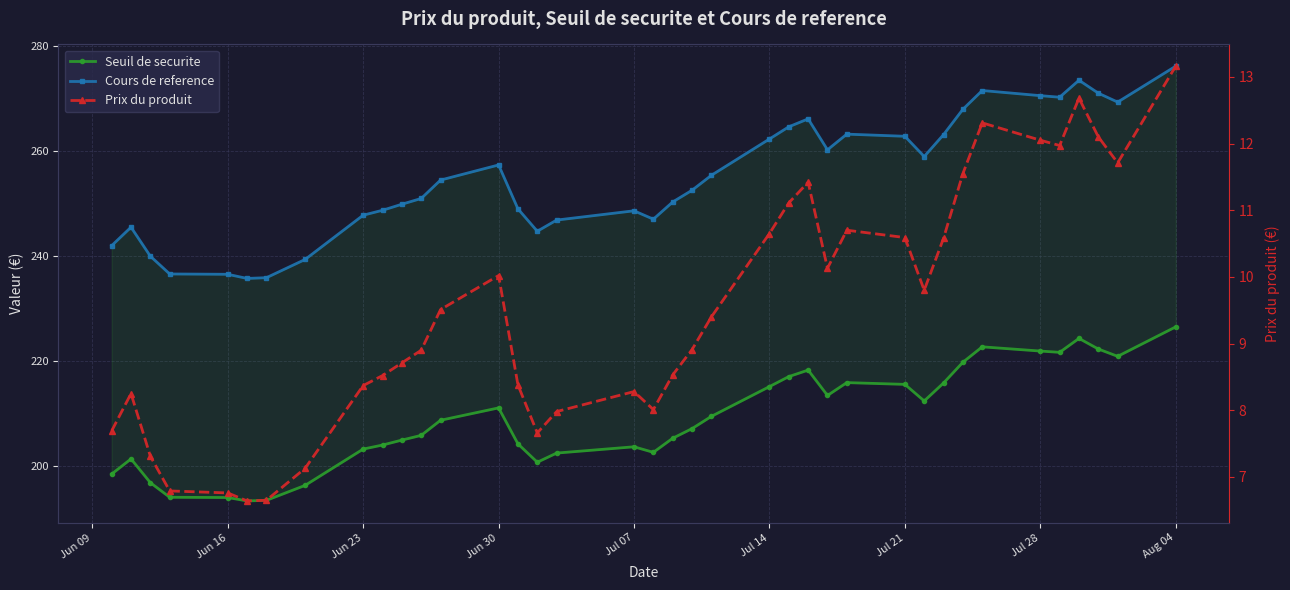

Reading right to left, what are all the values shown in this chart?

Seuil de securite: 226.5	220.9	222.3	224.3	221.7	221.9	222.7	219.8	215.8	212.4	215.5	215.9	213.4	218.3	217.0	215.1	209.4	207.1	205.3	202.6	203.6	202.4	200.7	204.2	211.1	208.7	205.8	204.9	204.0	203.2	196.3	193.4	193.3	194.0	194.0	196.8	201.3	198.4
Cours de reference: 276.2	269.4	271.1	273.6	270.3	270.6	271.6	268.0	263.2	259.0	262.9	263.3	260.3	266.2	264.7	262.3	255.4	252.6	250.3	247.1	248.7	246.9	244.8	249.0	257.4	254.5	251.0	249.9	248.8	247.8	239.4	235.9	235.8	236.5	236.6	240.0	245.5	242.0
Prix du produit: 13.2	11.7	12.1	12.7	12.0	12.1	12.3	11.6	10.6	9.8	10.6	10.7	10.1	11.4	11.1	10.7	9.4	8.9	8.5	8.0	8.3	8.0	7.7	8.4	10.0	9.5	8.9	8.7	8.5	8.4	7.1	6.7	6.6	6.8	6.8	7.3	8.2	7.7